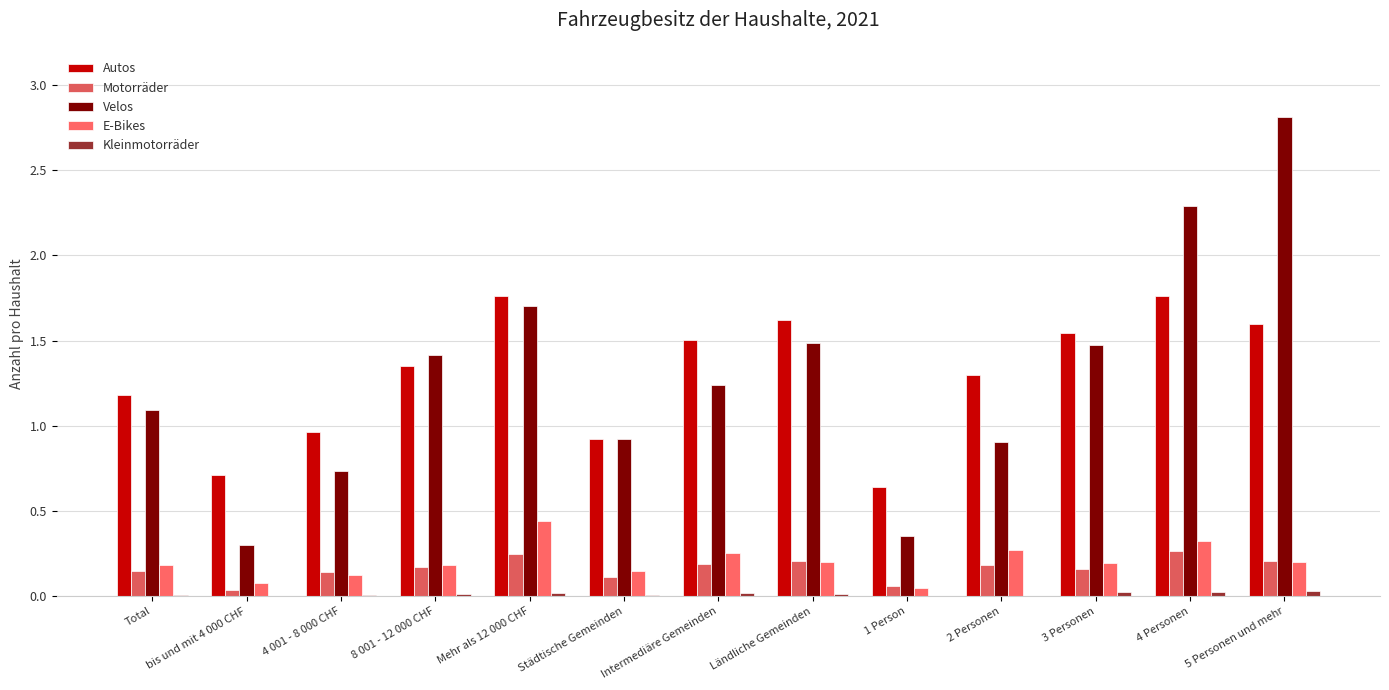

Is it true that Autos equals 0.2 at 4 001 - 8 000 CHF?

False